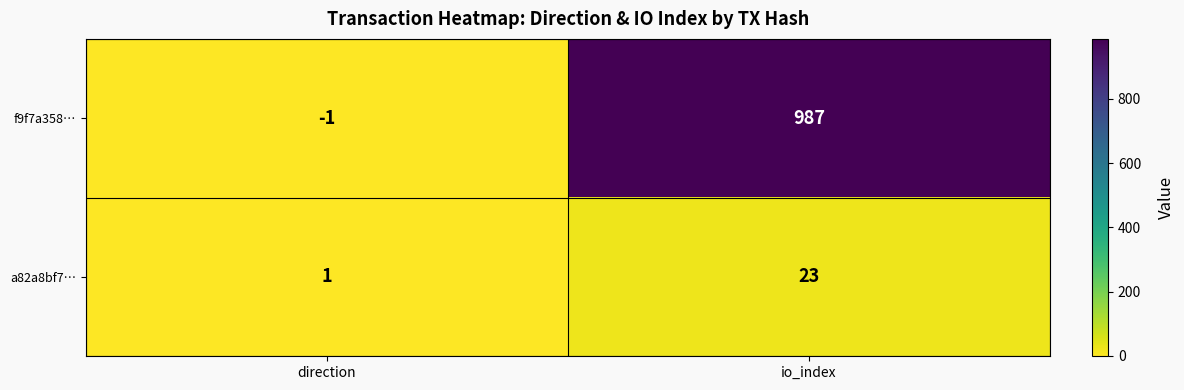

Which label corresponds to the largest value in the chart?

io_index